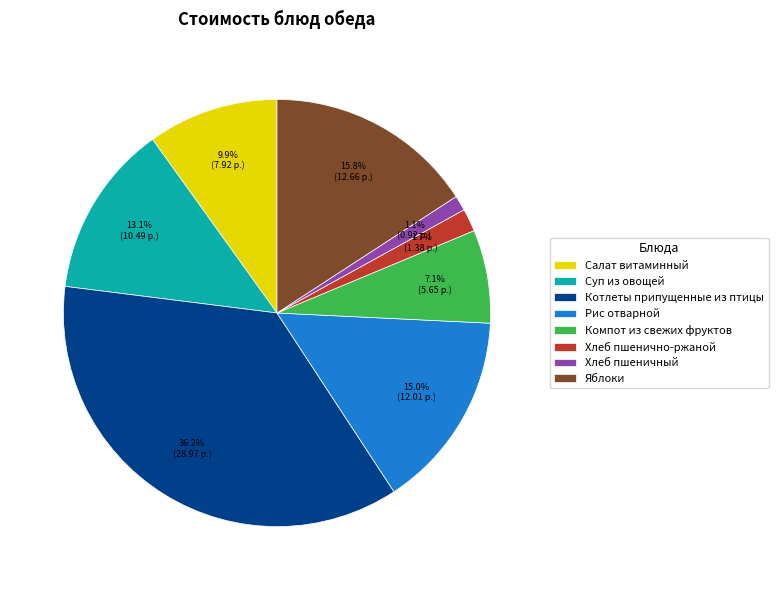

Is there any slice that represents more than half of the pie?

No